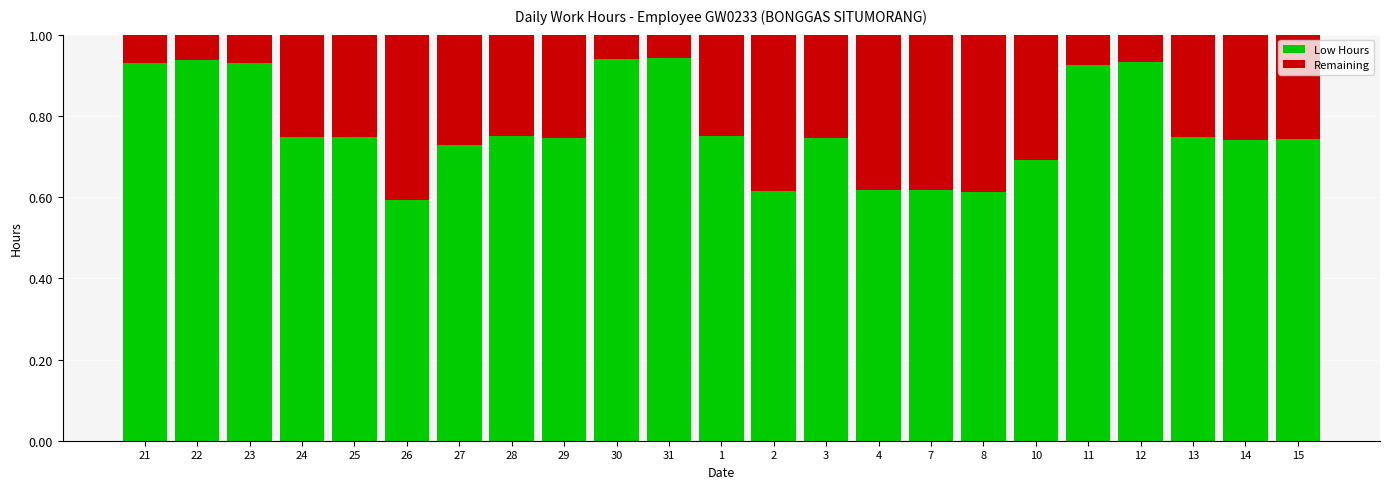

What is the total value across all series at 4?

1.0